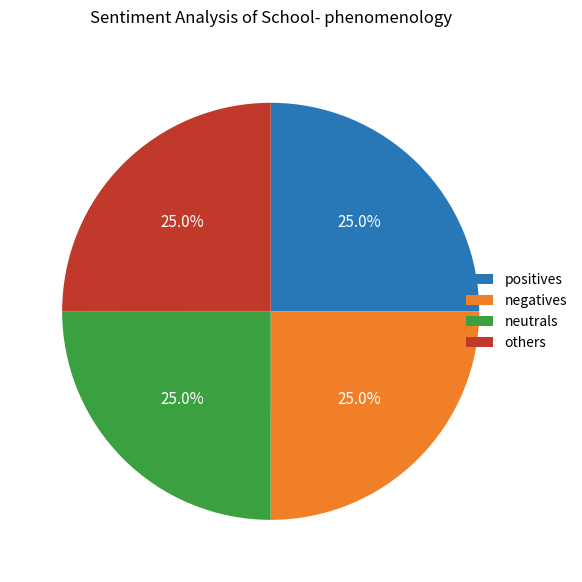

What is the total percentage of others and negatives?

50.0%